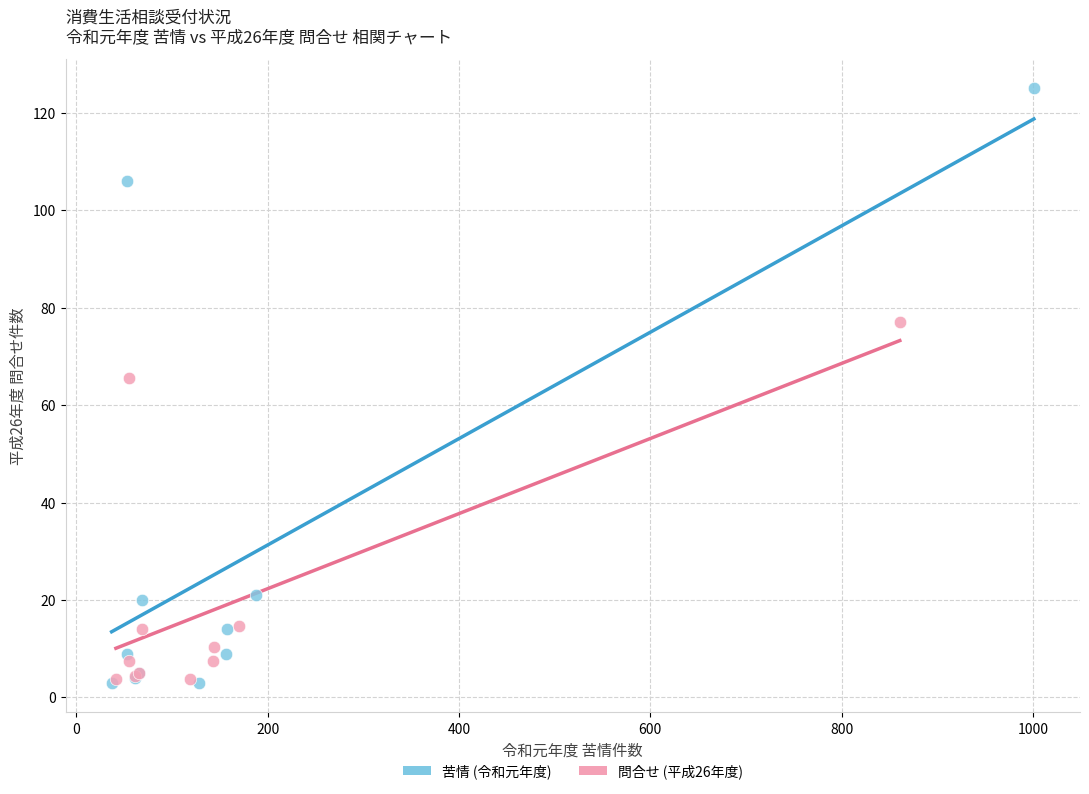

Which series contains the highest Y value?

苦情 (令和元年度)